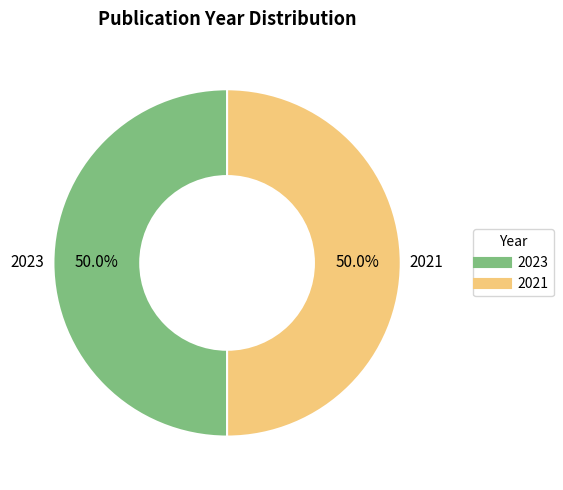

What percentage do 2021 and 2023 together represent?

100.0%